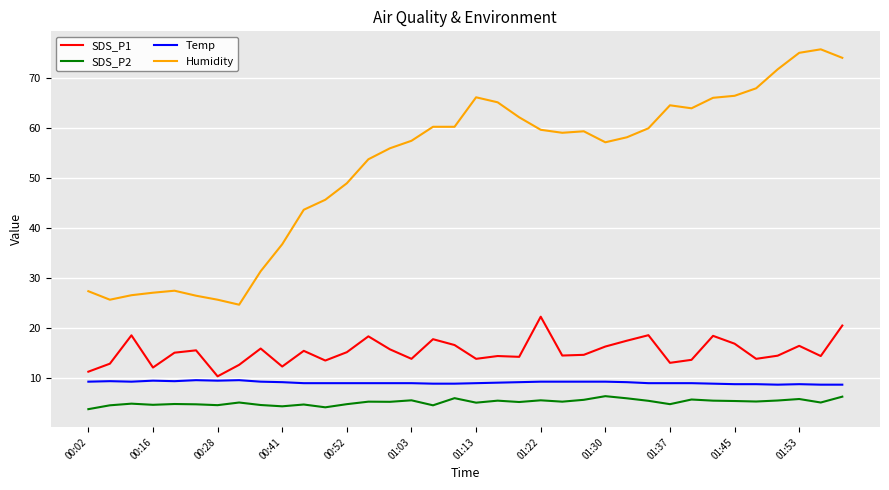

True or false: Humidity and SDS_P2 cross at least once.

False